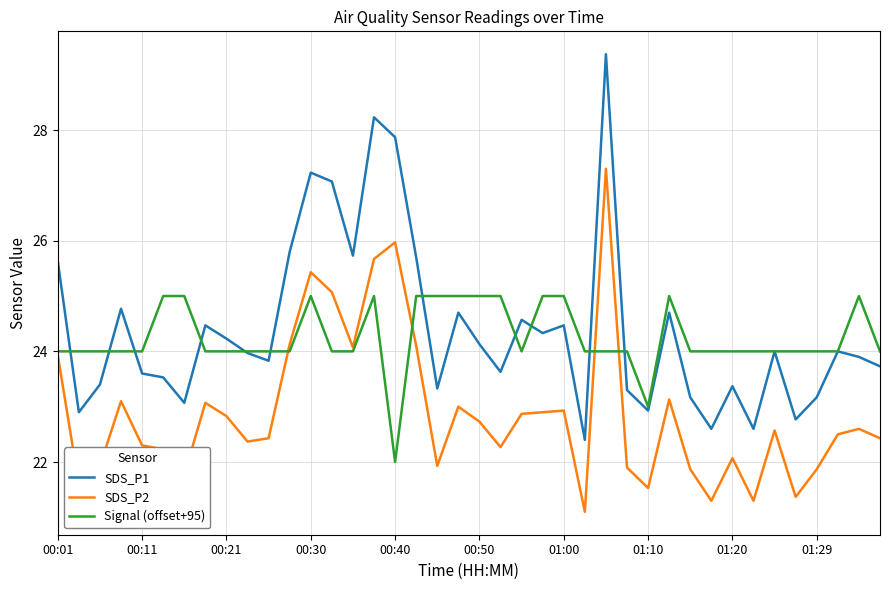

List the series in order of their peak value, highest first.

SDS_P1, SDS_P2, Signal (offset+95)